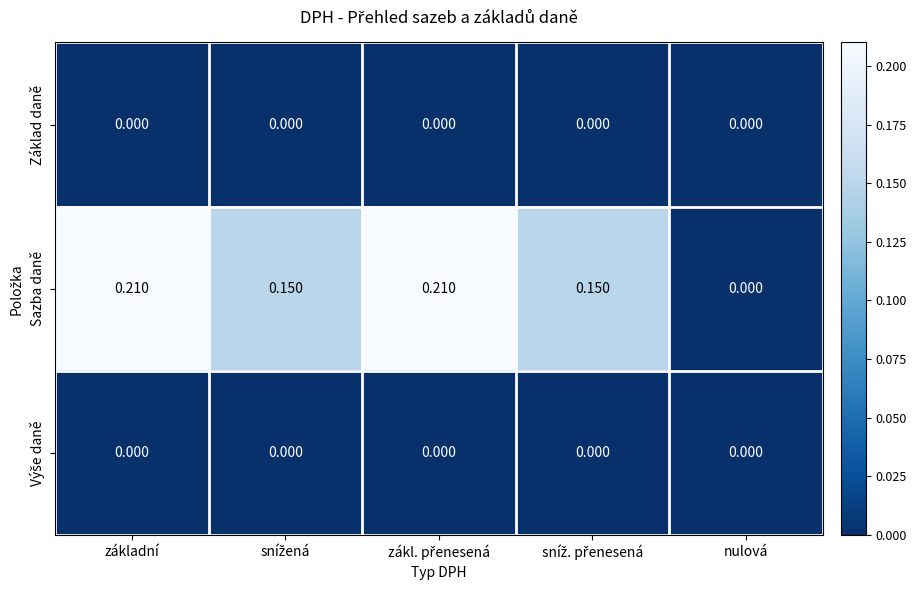

Which series has the largest total across all categories?

Sazba daně